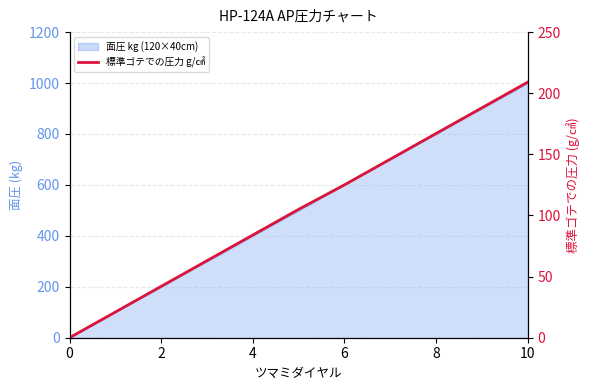

Reading left to right, list all the values displayed in this chart.

0	21	42	63	84	105	125	146	167	188	209